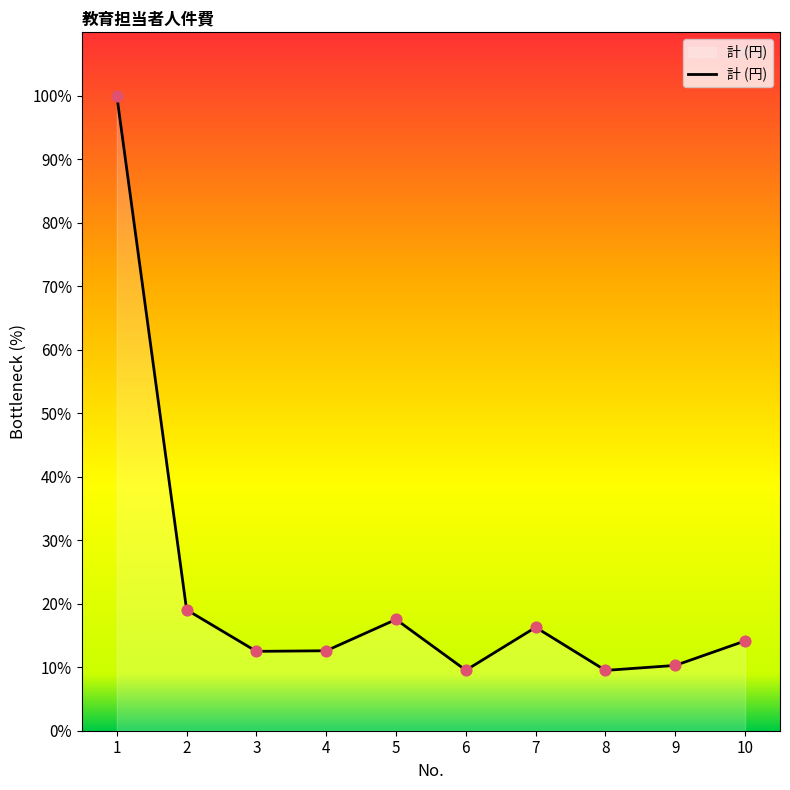

Between 6 and 9, which is larger?

9